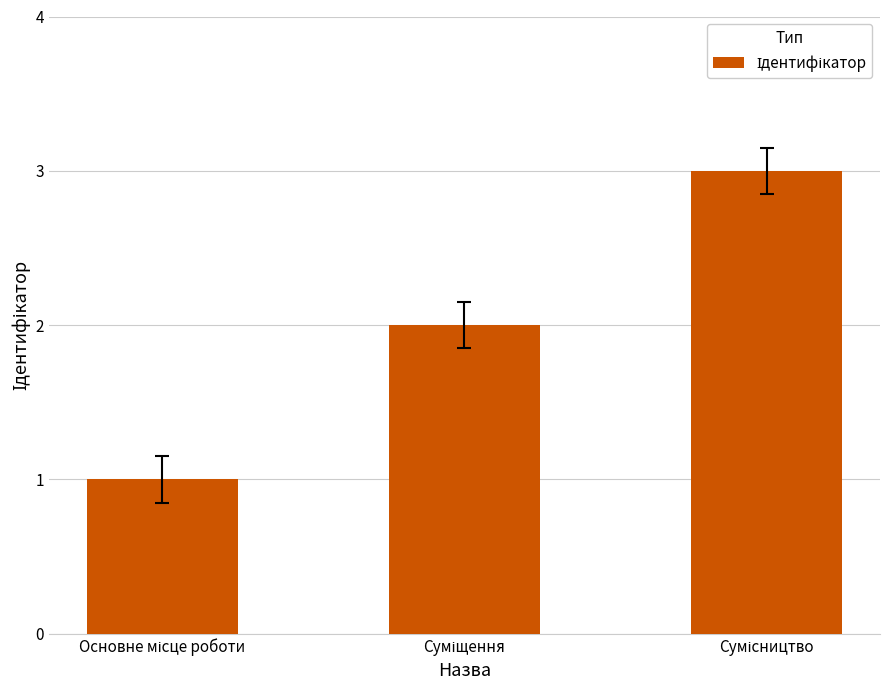

What is the average value?

2